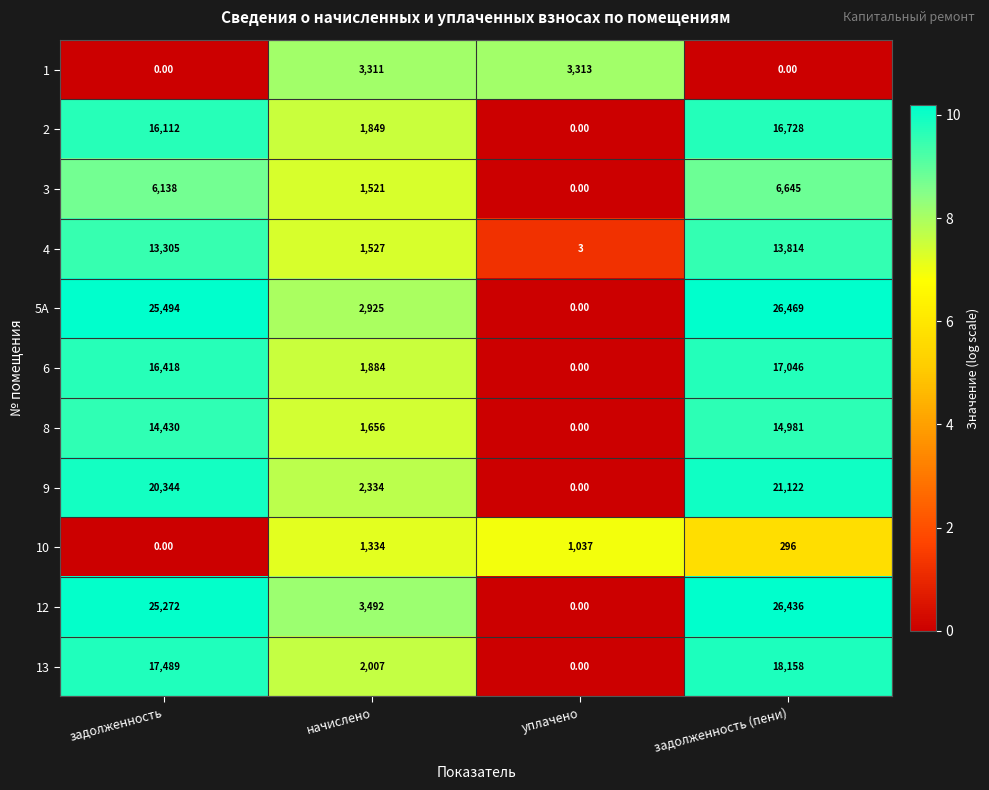

Which series has the widest spread of values?

5А